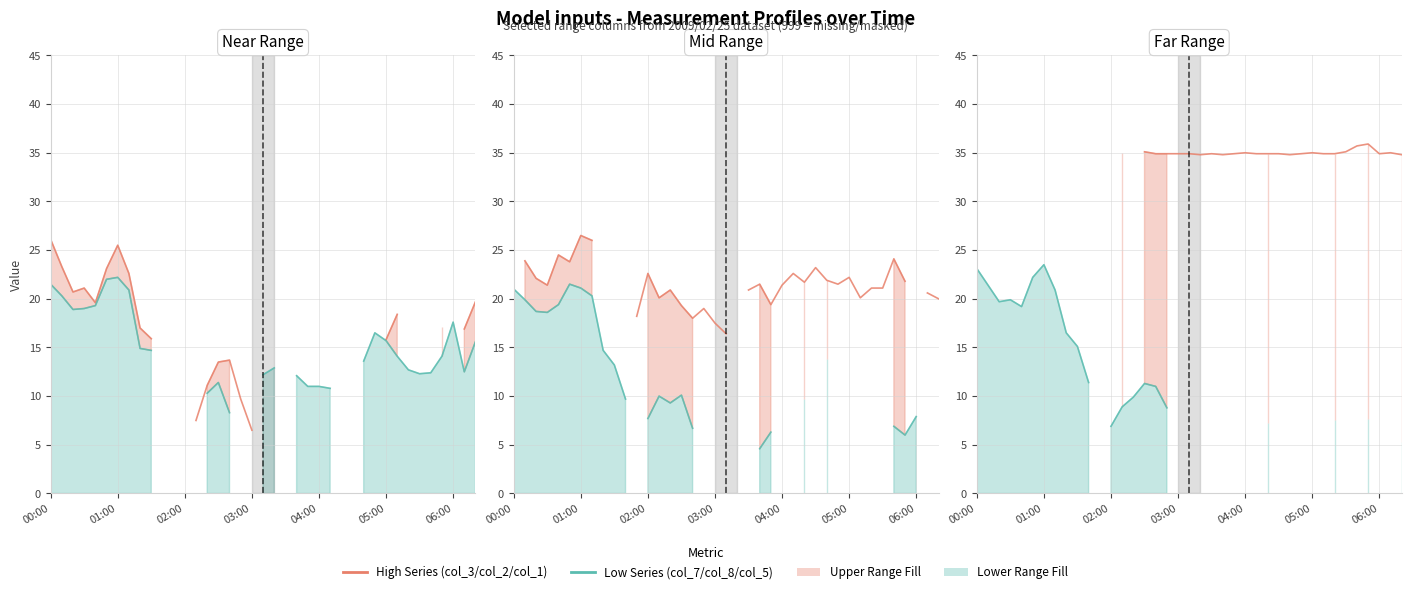

What is the highest value of the col_8 series?

21.5